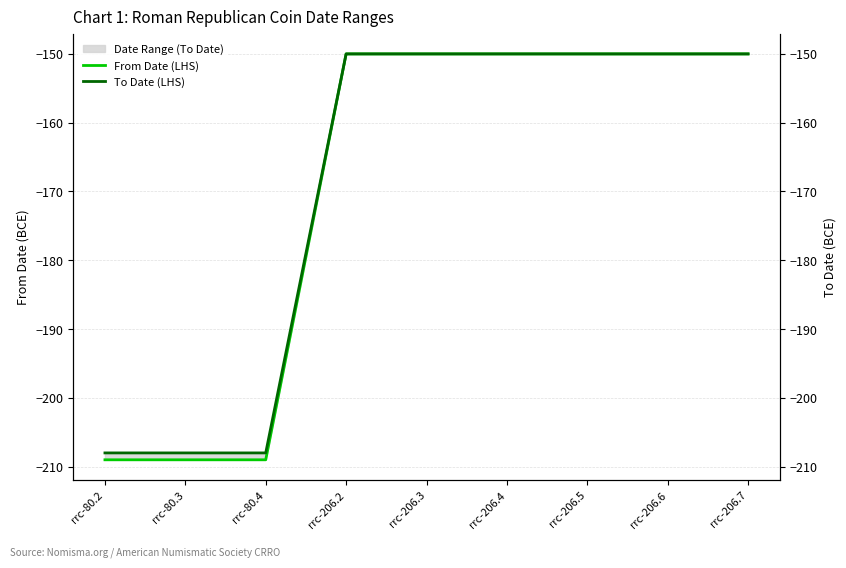

Does the chart have visible grid lines?

Yes